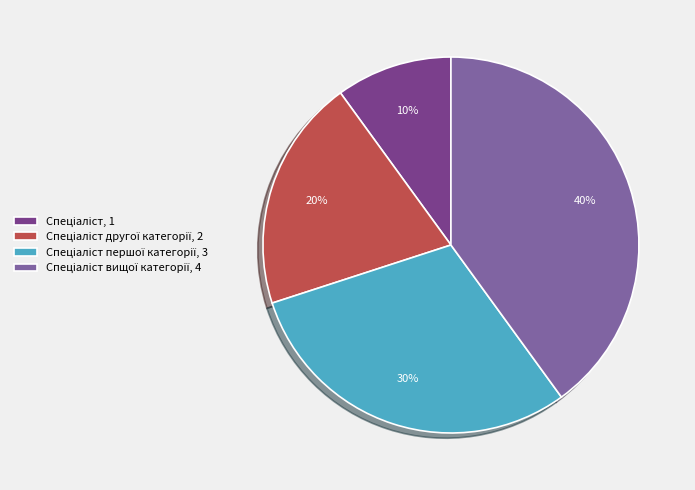

Does any single category account for the majority?

No